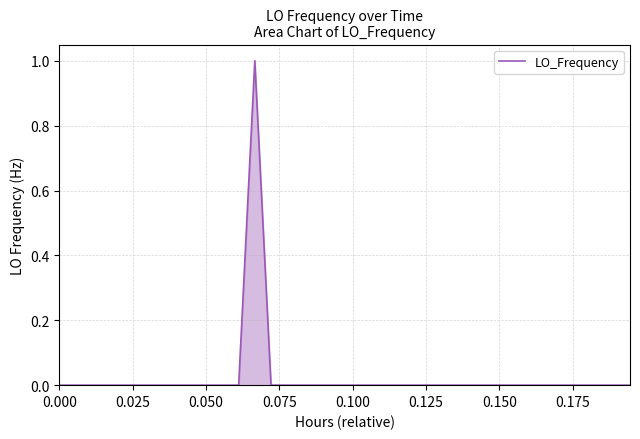

What is the maximum value shown in the chart?

1.0